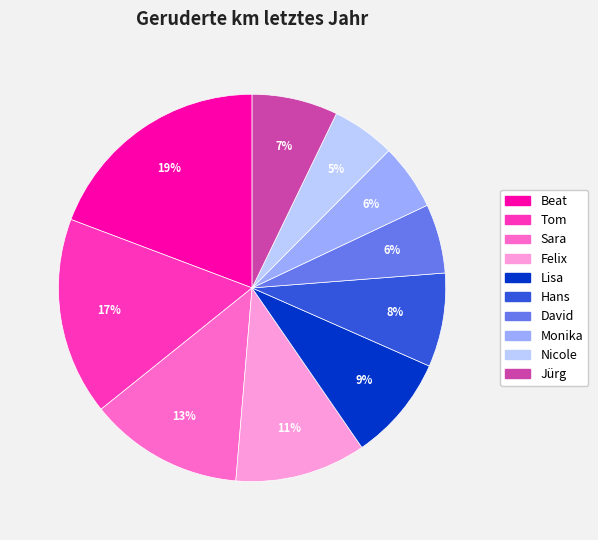

The David slice represents 1% of the pie. True or false?

False